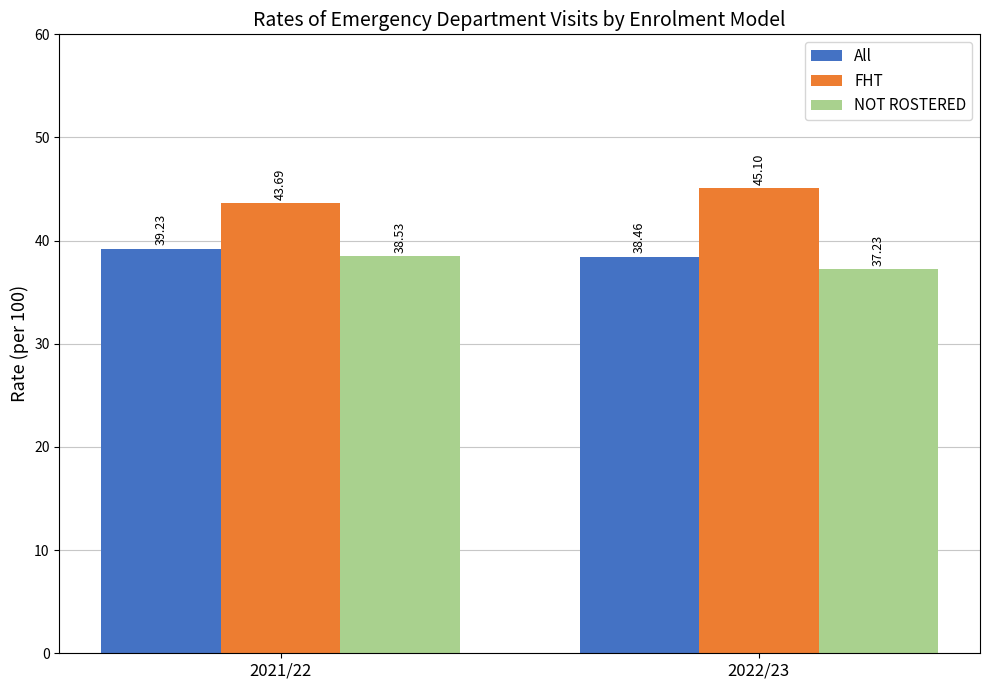

Reading left to right, transcribe all the data shown in this chart.

All: 2021/22=39.2	2022/23=38.5
FHT: 2021/22=43.7	2022/23=45.1
NOT ROSTERED: 2021/22=38.5	2022/23=37.2